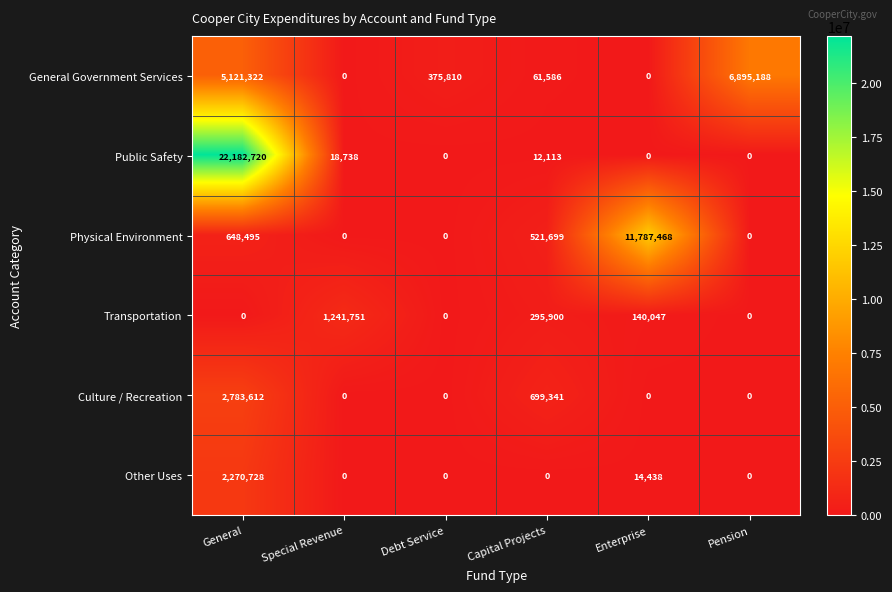

At which category is the sum across all series the highest?

General